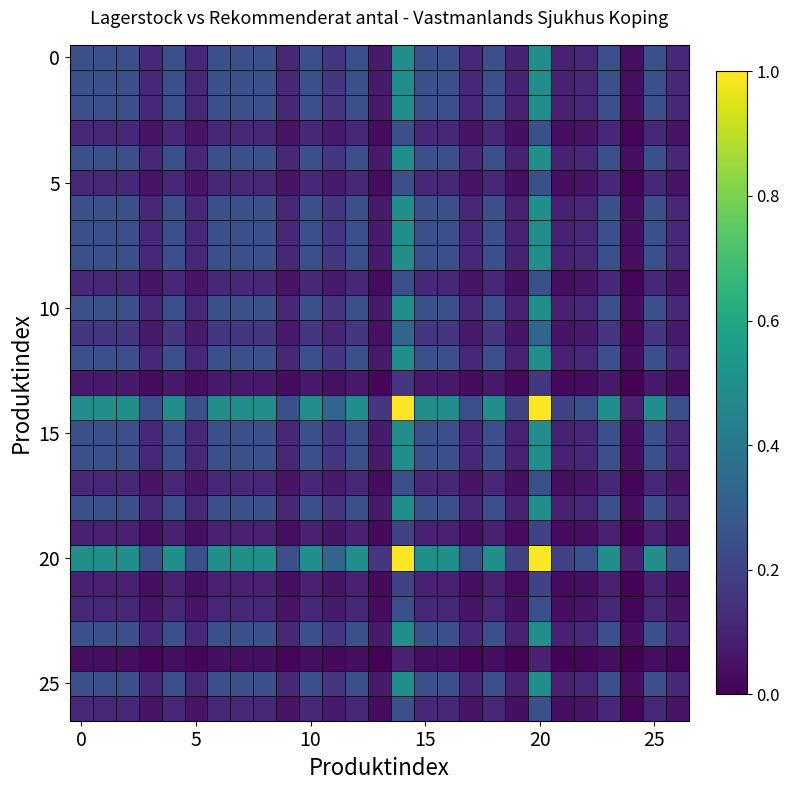

How many data points does each series have?

27